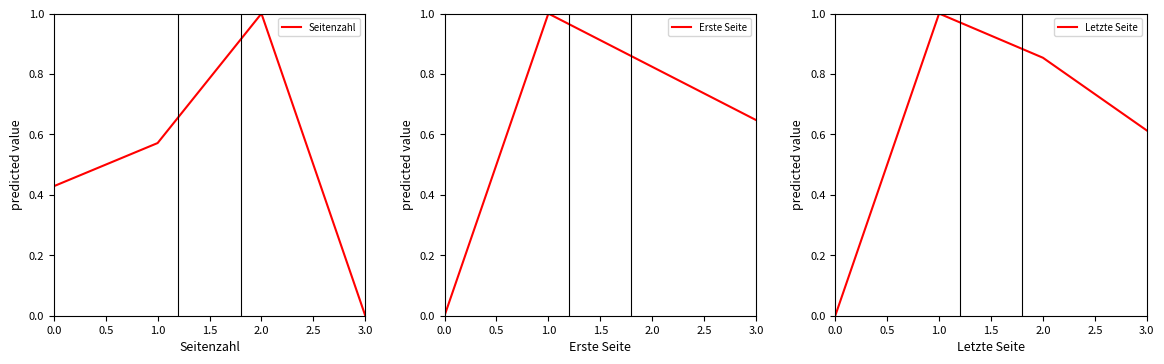

The value of Erste Seite at 3.0 is 1.1. True or false?

False